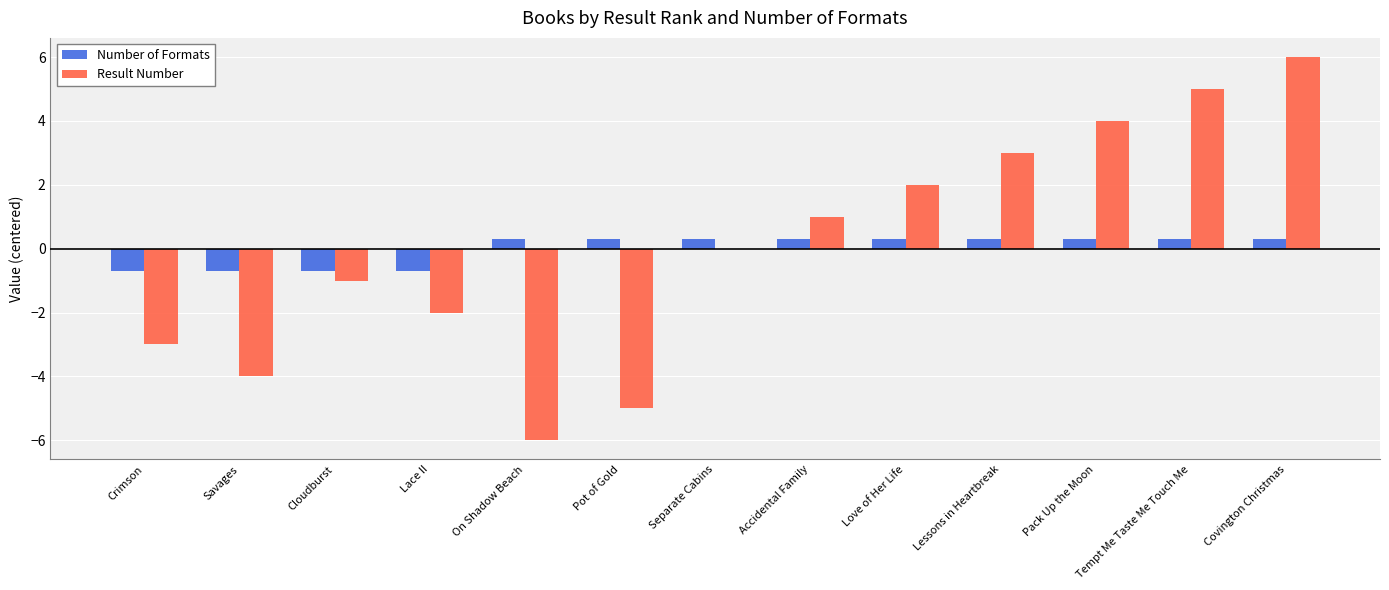

How many values in the Number of Formats series exceed 0?

9